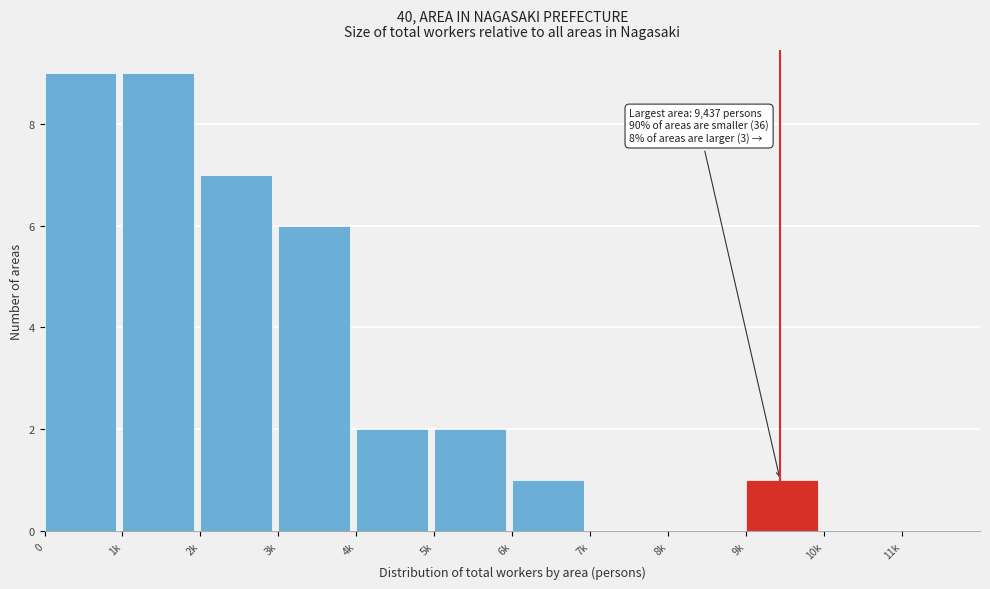

Reading left to right, list all the values displayed in this chart.

0=9	1k=9	2k=7	3k=6	4k=2	5k=2	6k=1	7k=0	8k=0	9k=1	10k=0	11k=0